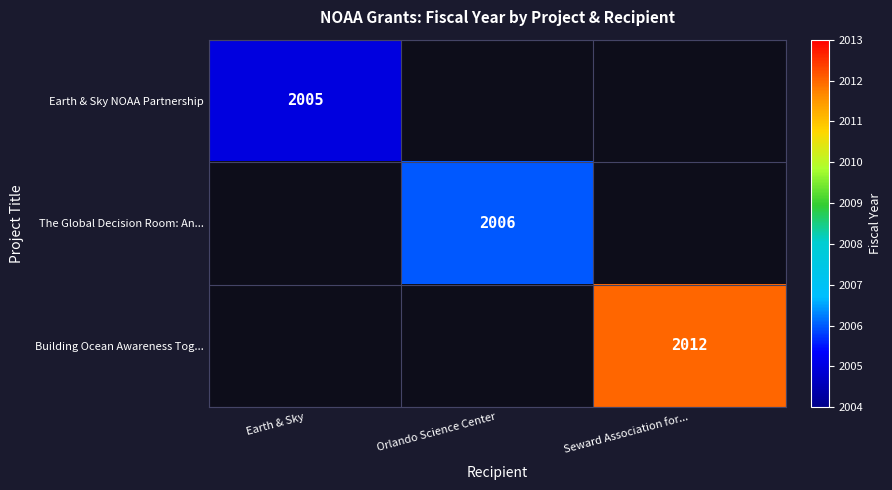

The value of The Global Decision Room: An... at Orlando Science Center is 3004. True or false?

False